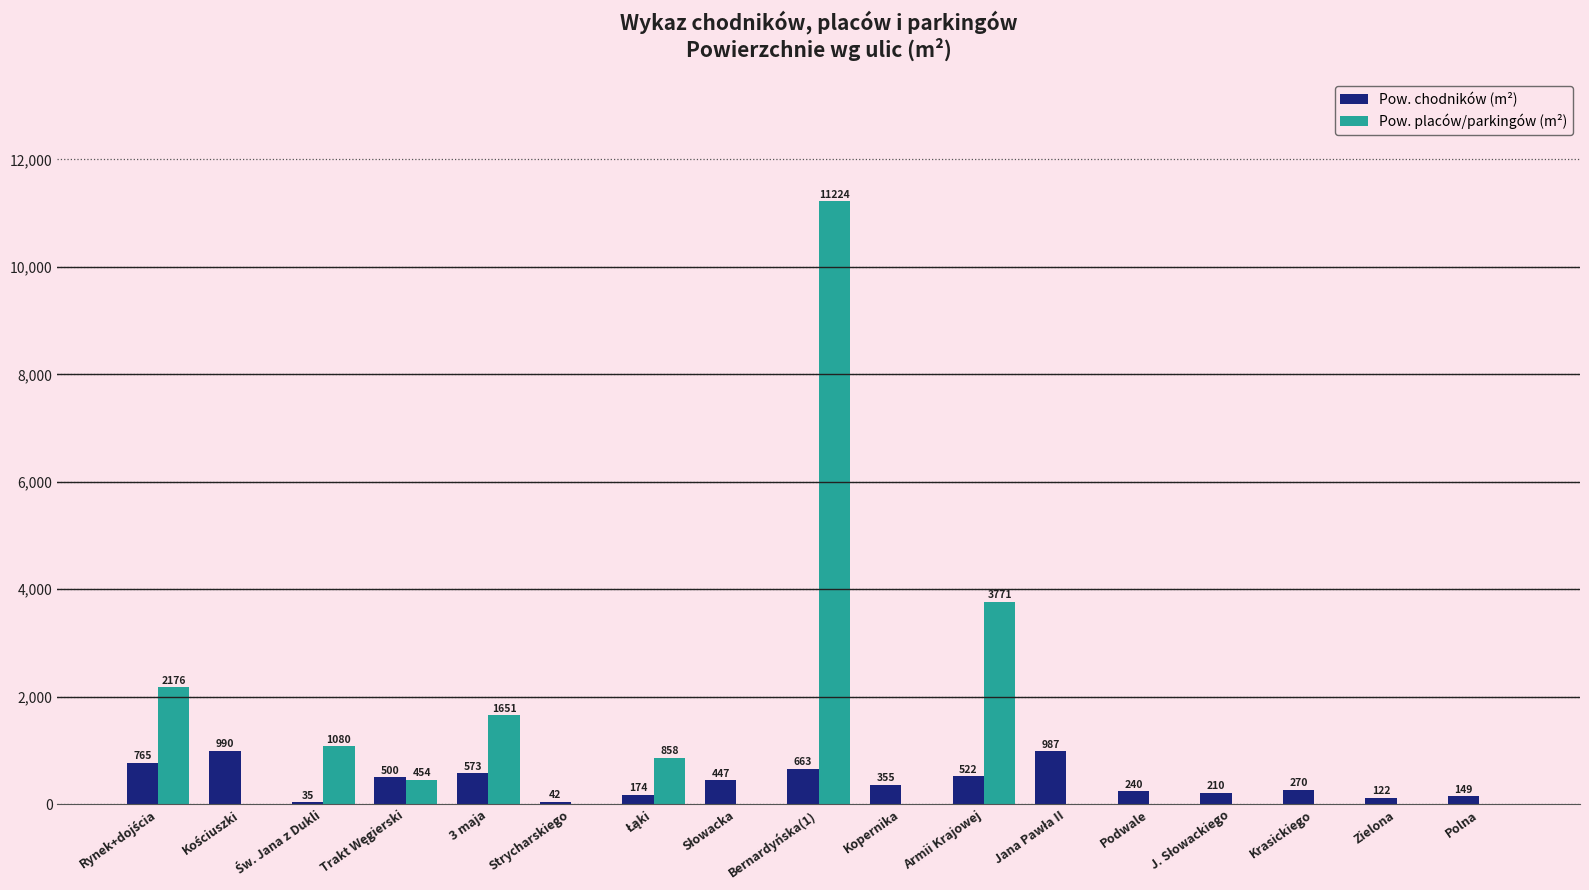

What is the sum of all Pow. placów/parkingów (m²) values?

21214